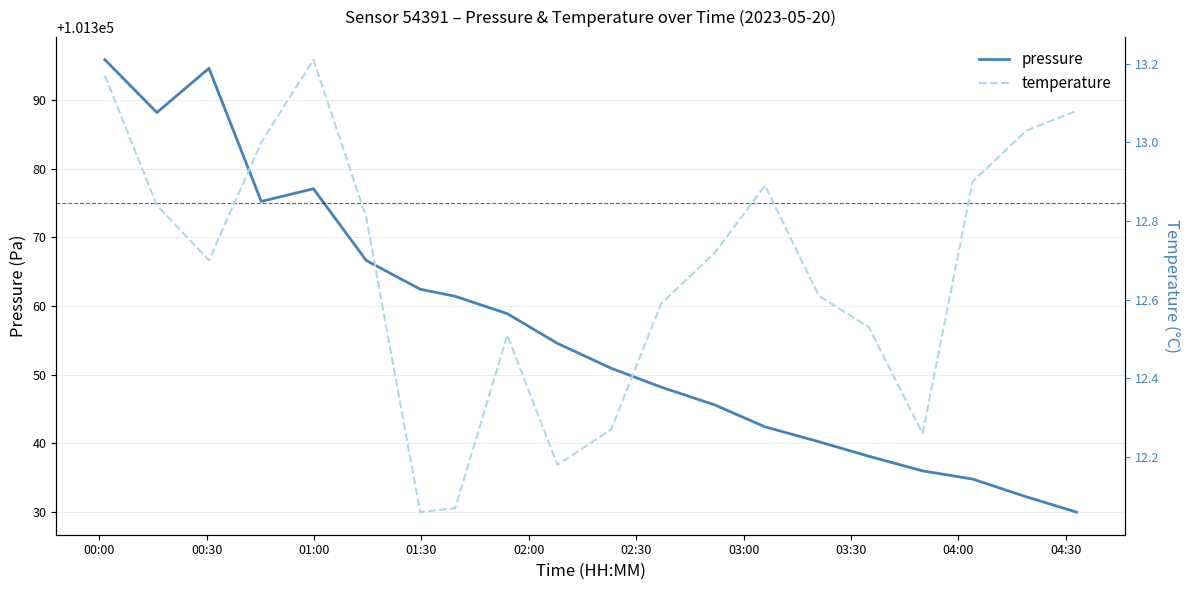

What is the maximum value shown in the chart?

101395.8